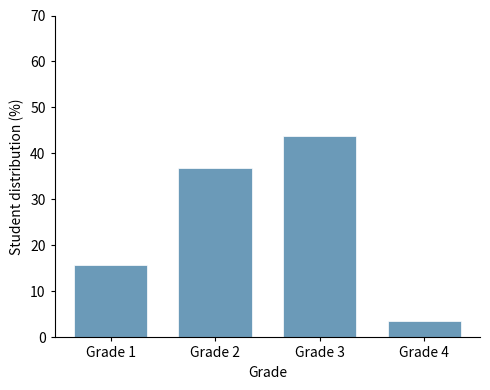

Over which range of the x-axis is the bar tallest?

2.5 to 3.5